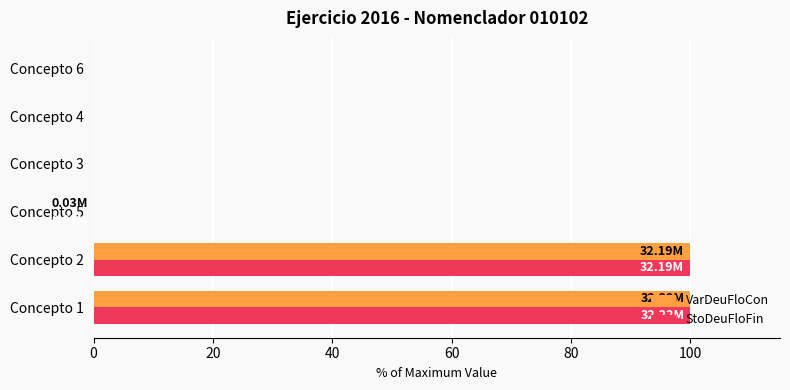

What is the total value across all series at Concepto 1?

200.0